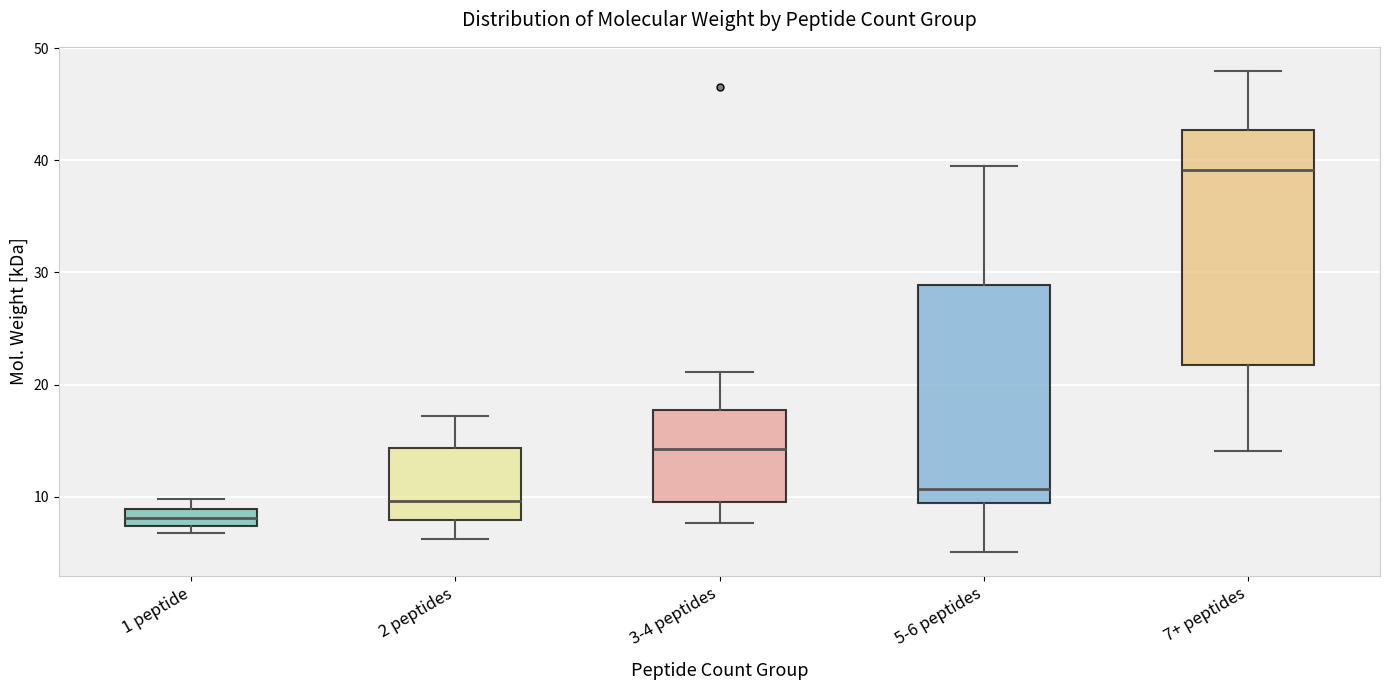

Which box is the tallest, from its lower edge to its upper edge?

7+ peptides